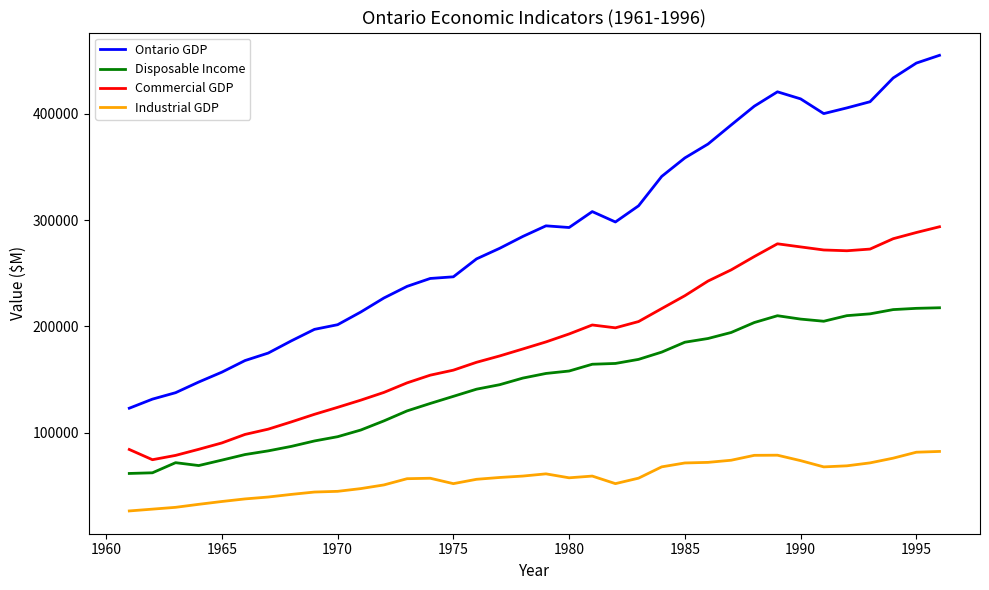

What are all the series names shown in the legend?

Ontario GDP, Disposable Income, Commercial GDP, Industrial GDP